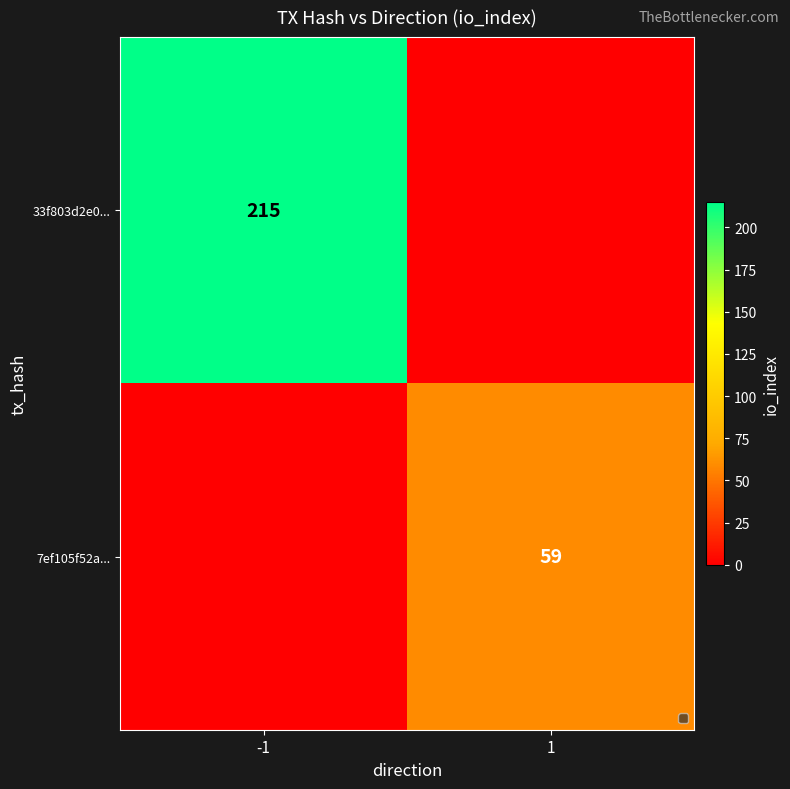

Is it true that 7ef105f52a... equals 59 at 1?

True